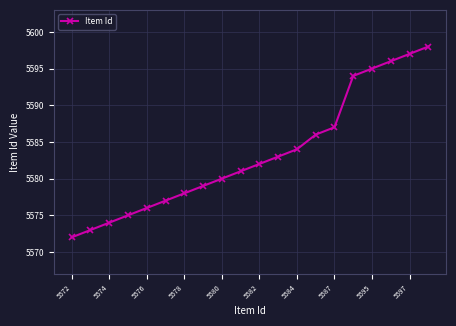

What is the difference between the maximum and minimum values?

26